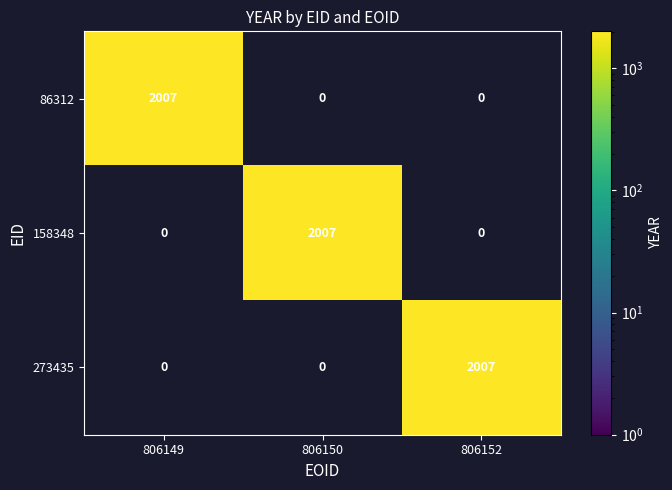

Count the 806152 values in the range 0 to 2007.

3